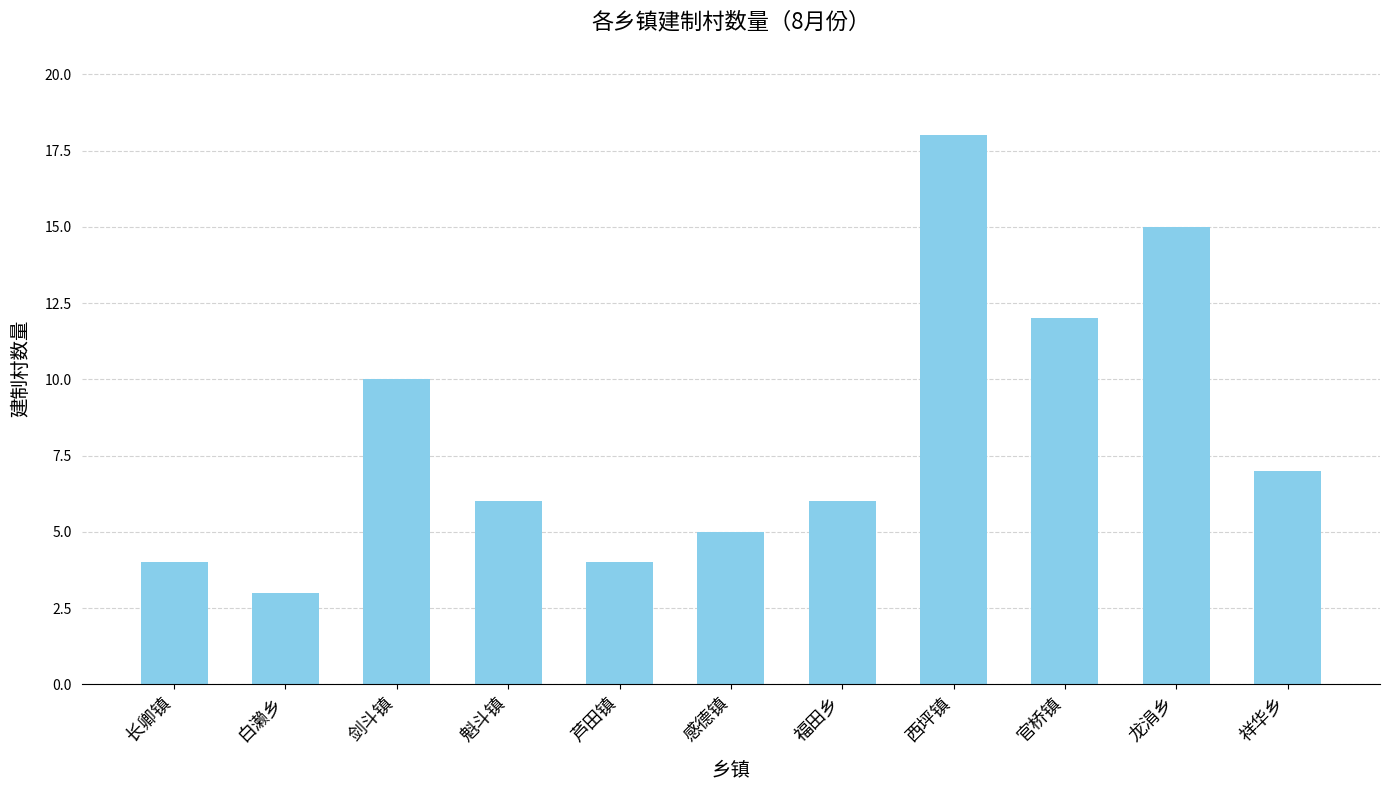

Approximately how many times larger is the value at 白濑乡 compared to 福田乡?

0.5